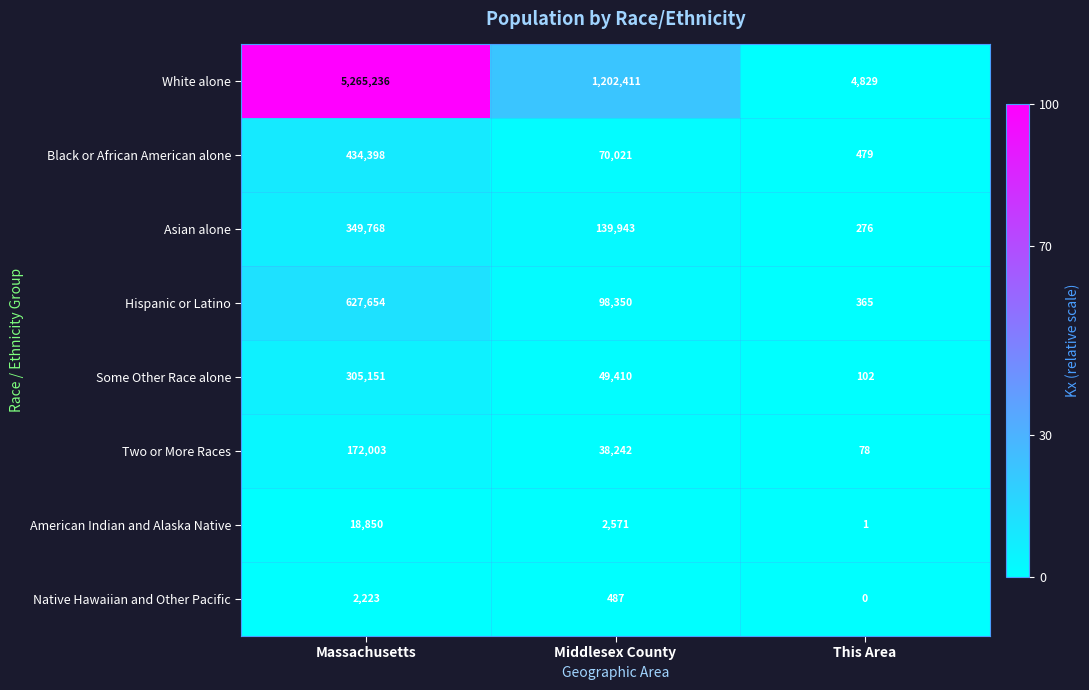

Is it true that White alone equals 1888691 at Middlesex County?

False